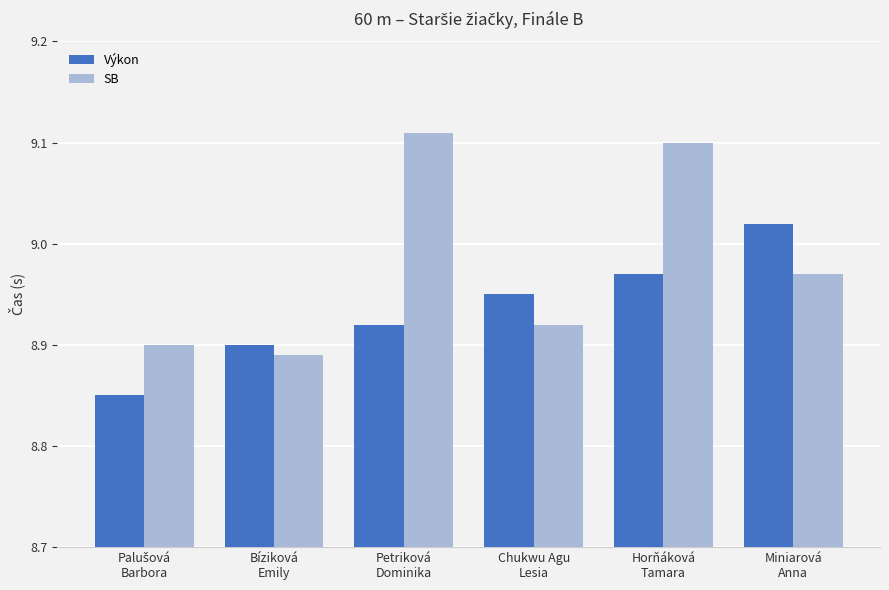

What is the sum of all SB values?

53.9